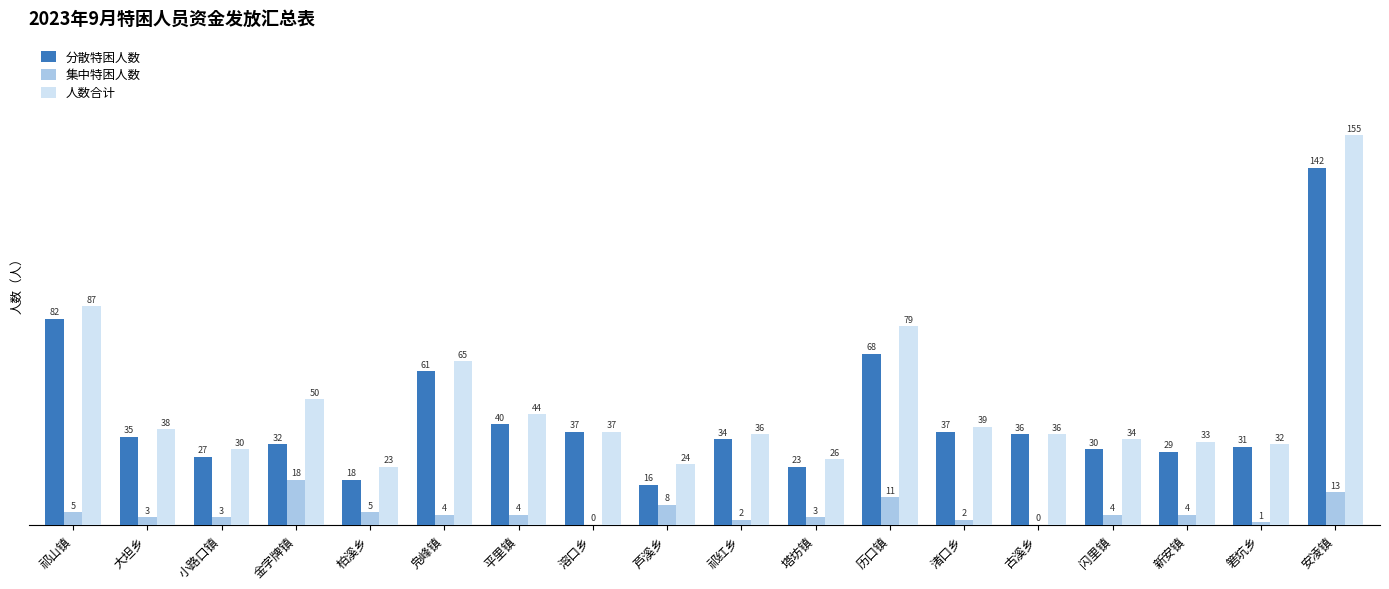

How many distinct data groups are displayed?

3